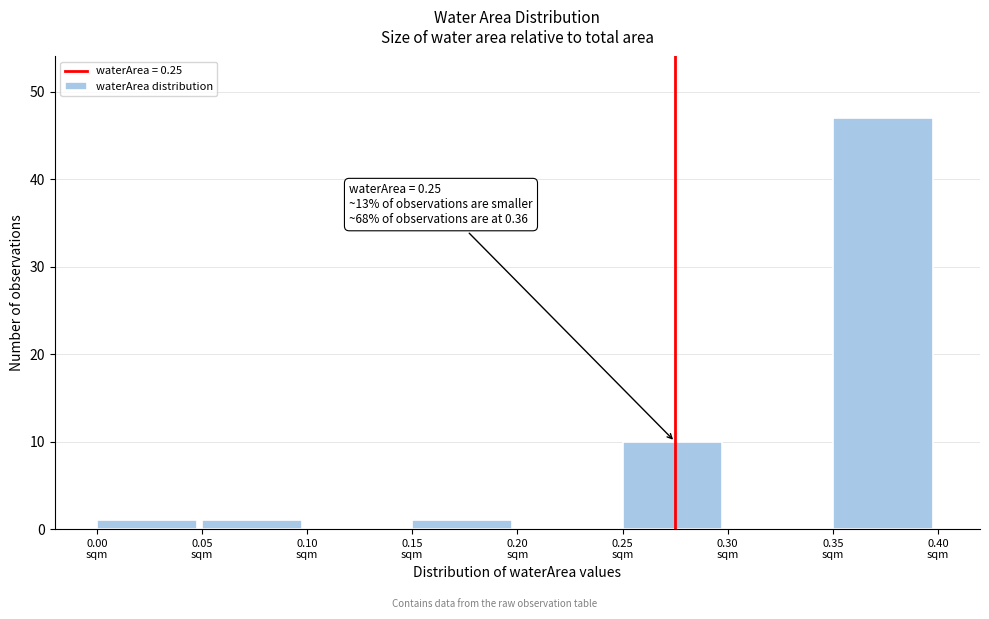

Over which range of the x-axis is the bar tallest?

0.35 to 0.40